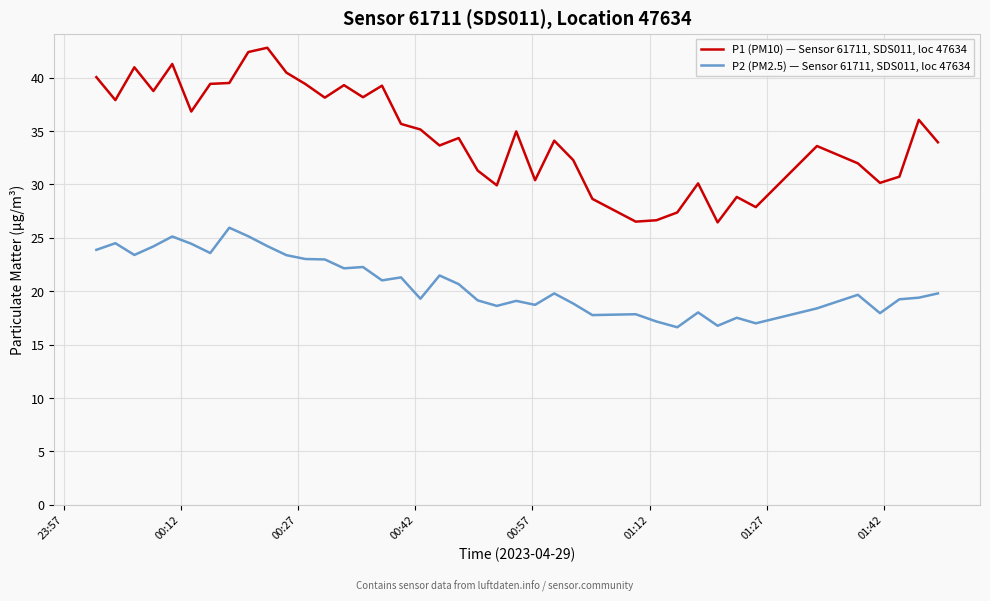

Which series has the largest total across all categories?

P1 (PM10) — Sensor 61711, SDS011, loc 47634